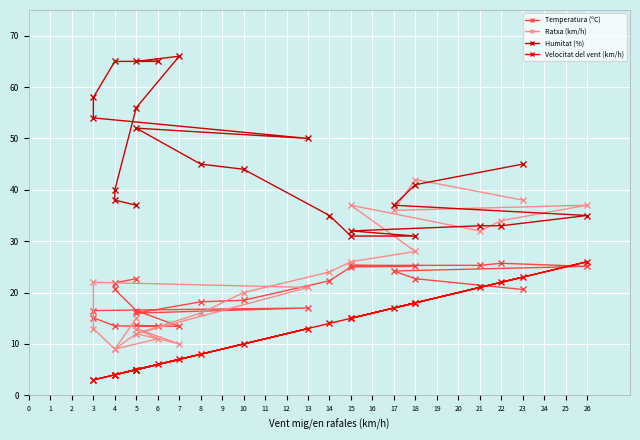

Is this an area chart (filled region under the line)?

No